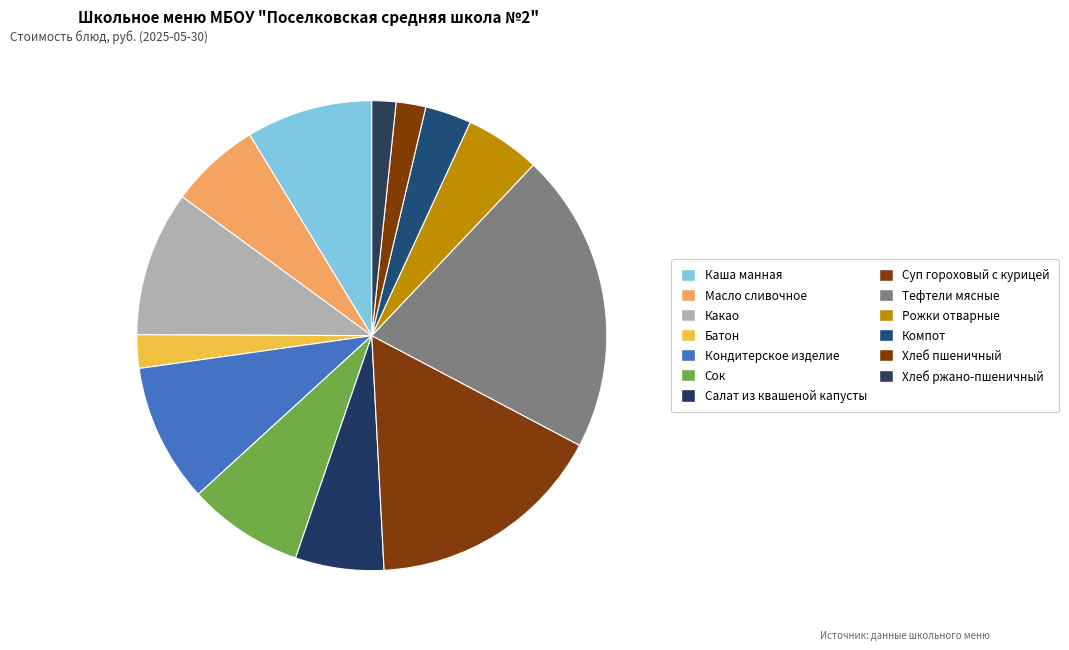

How many segments does this pie chart have?

13